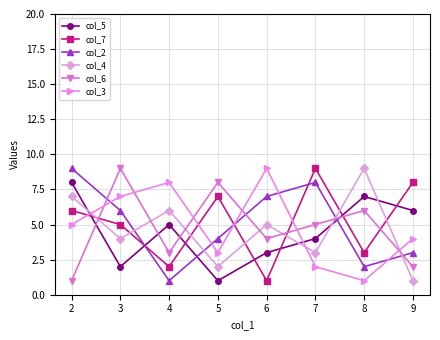

What is the sum of all col_6 values?

38